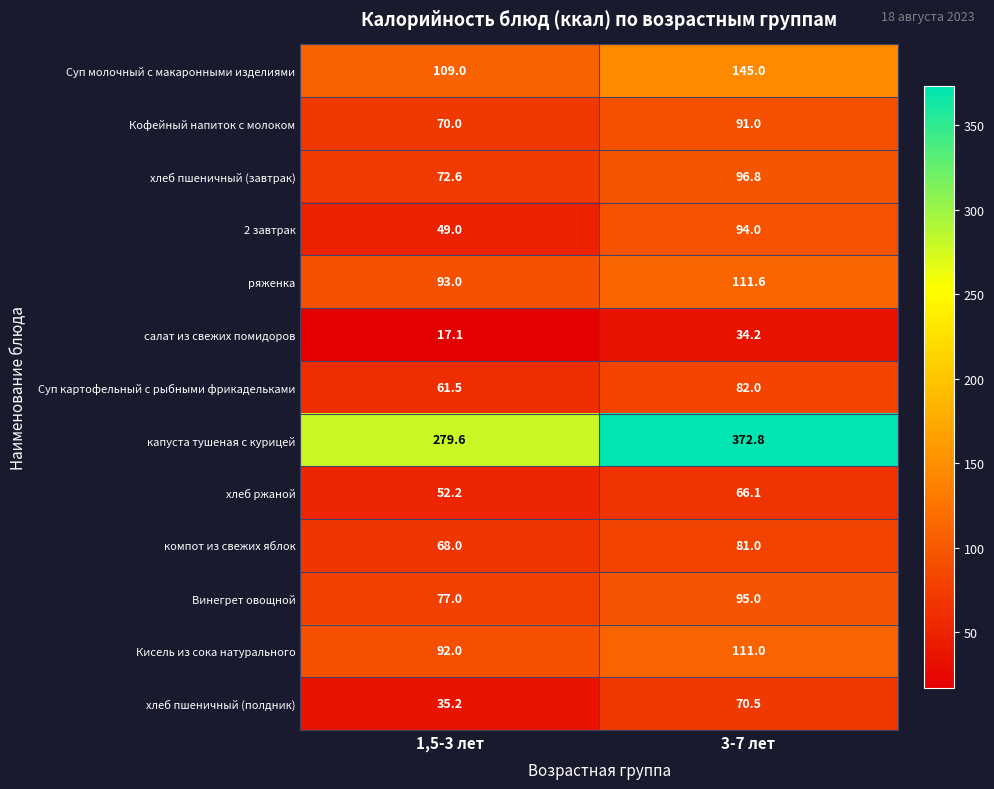

Which label corresponds to the smallest value in the chart?

1,5-3 лет